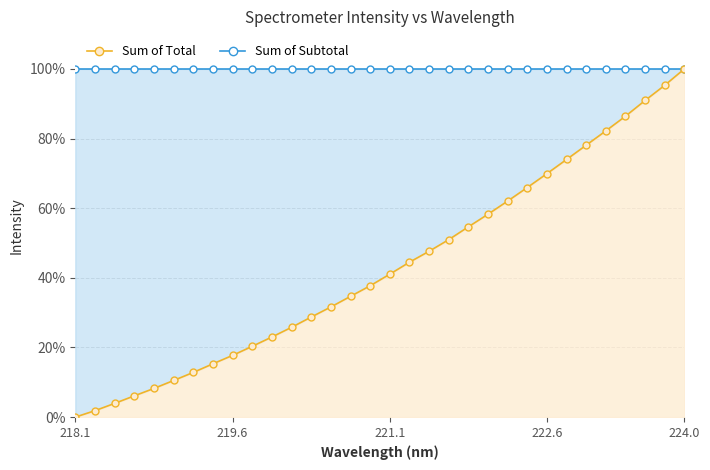

Does the chart display data point markers on the line(s)?

Yes